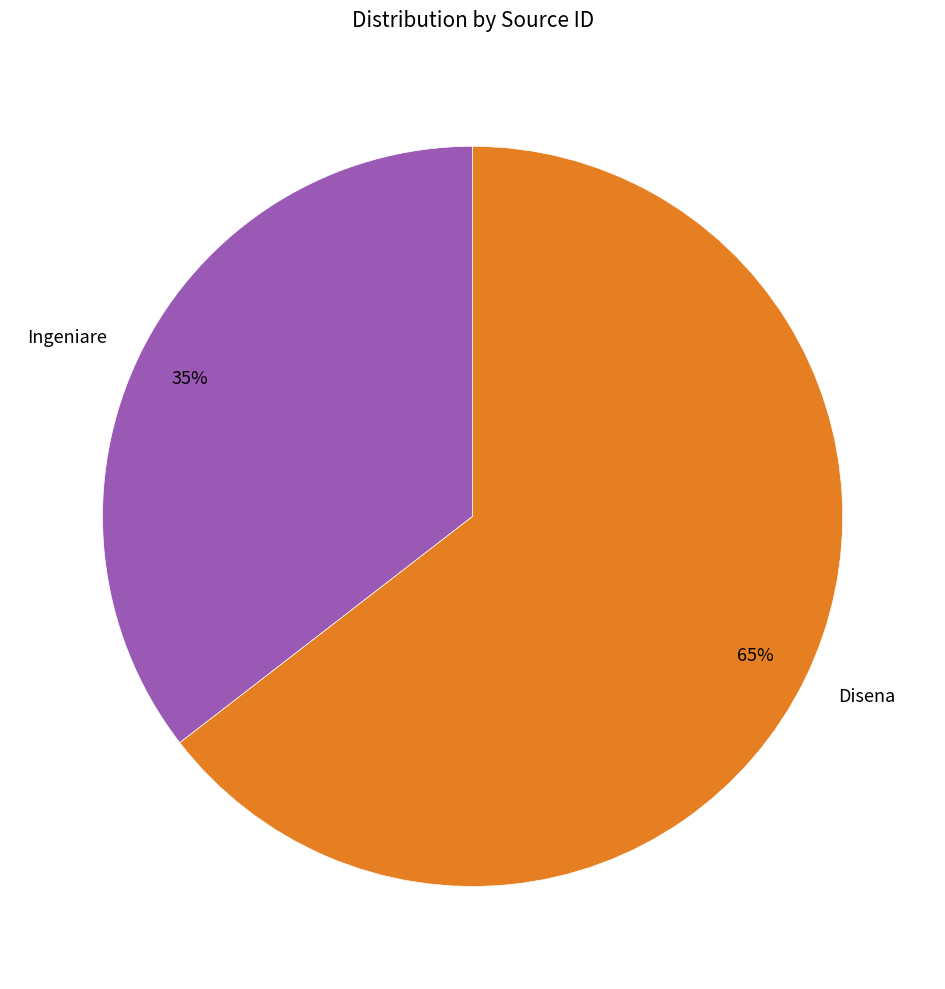

Count the number of slices in the pie.

2